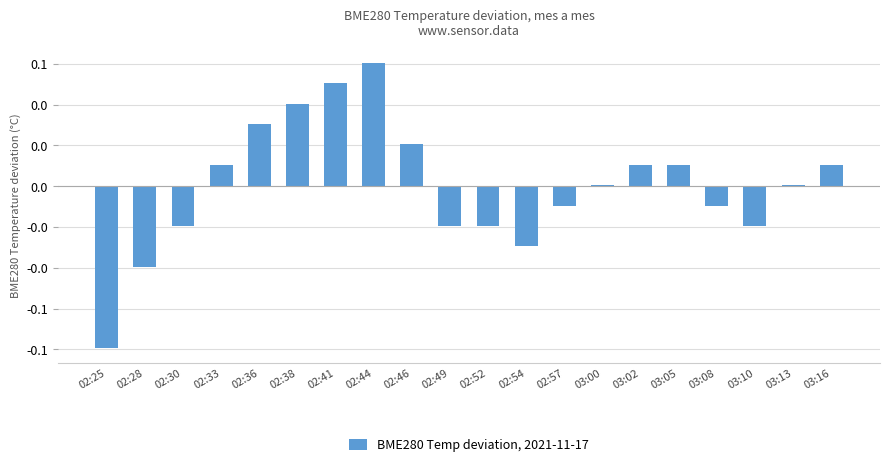

List the labels in order of value, largest first.

02:44, 02:41, 02:38, 02:36, 02:46, 02:33, 03:02, 03:05, 03:16, 03:00, 03:13, 02:57, 03:08, 02:30, 02:49, 02:52, 03:10, 02:54, 02:28, 02:25